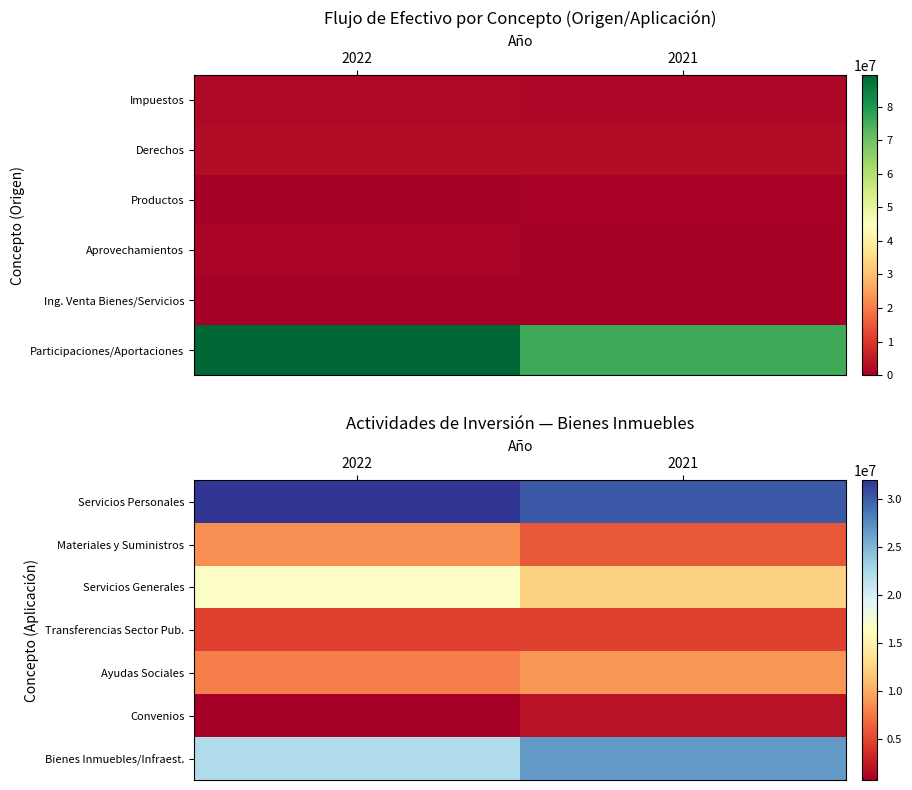

Which category has the lowest value in the Bienes Inmuebles/Infraest. series?

2022